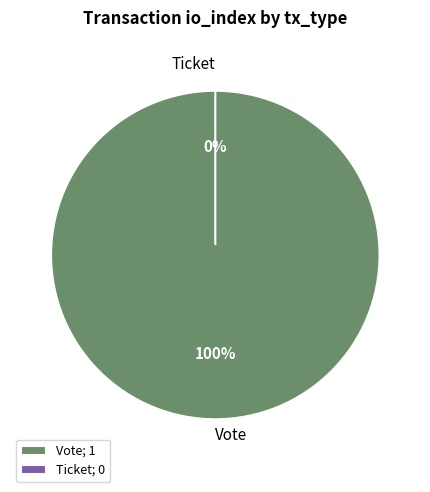

Which category has the smallest portion of the pie?

Ticket